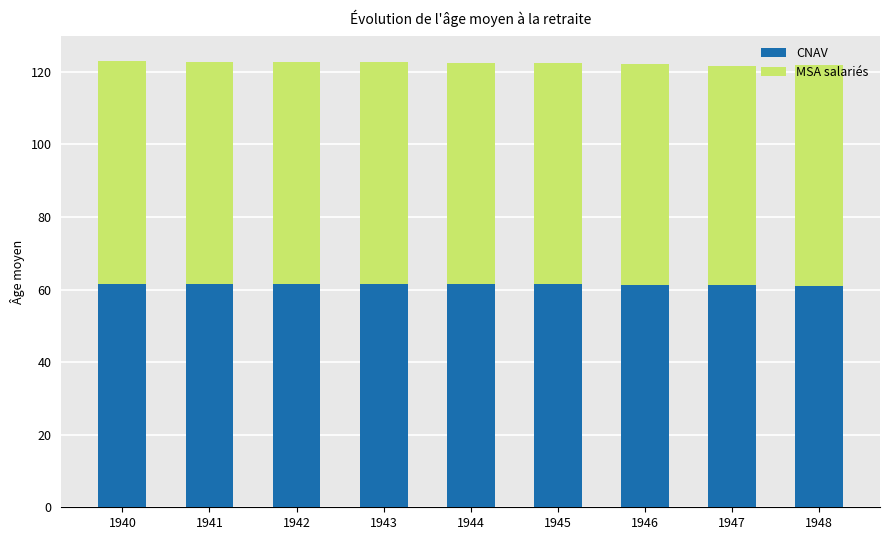

What is the highest value of the CNAV series?

61.7